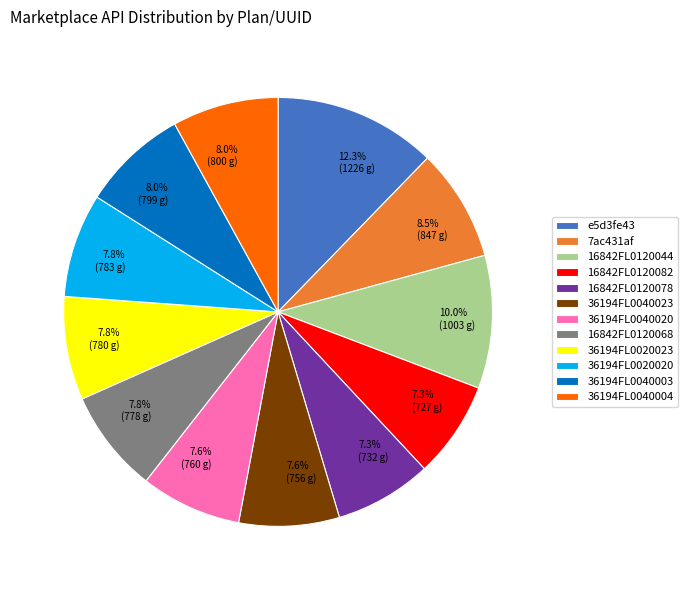

Combined, what portion of the pie is 36194FL0020020 and 16842FL0120082?

15.1%